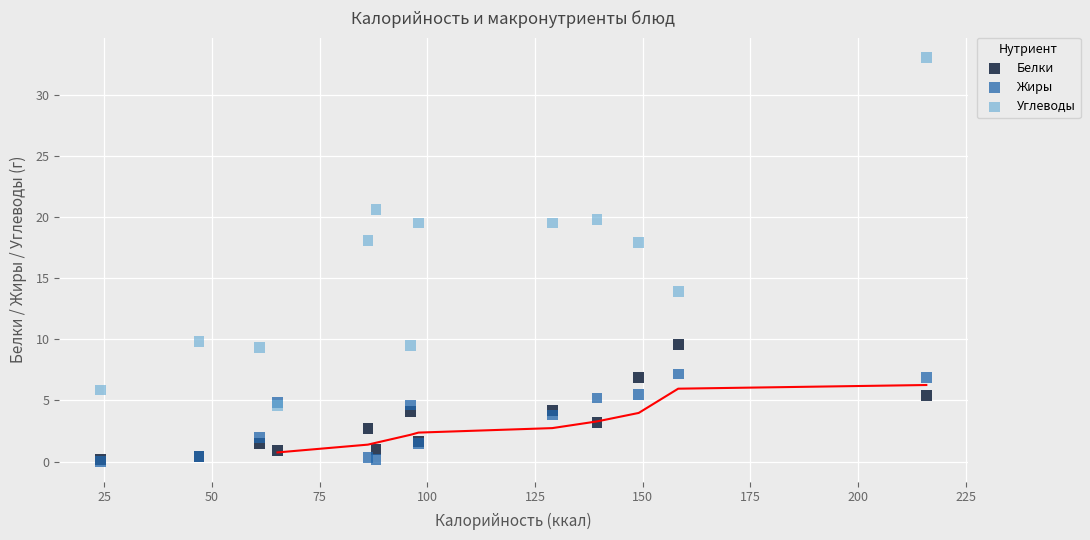

Which series has the widest spread of Y values?

Углеводы